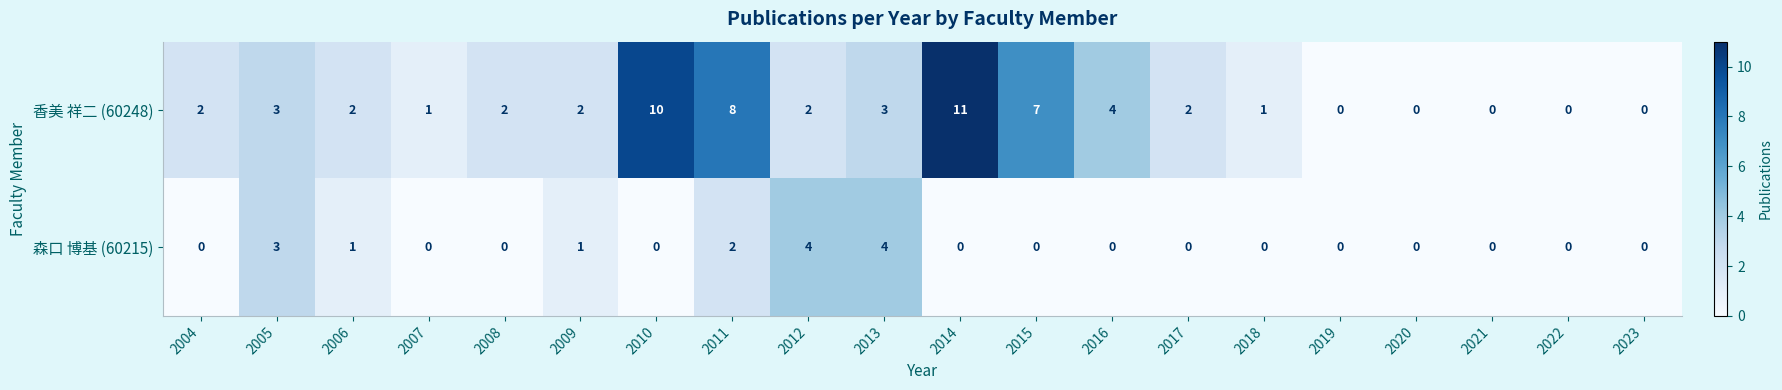

List the series in order of their overall mean, highest first.

香美 祥二 (60248), 森口 博基 (60215)